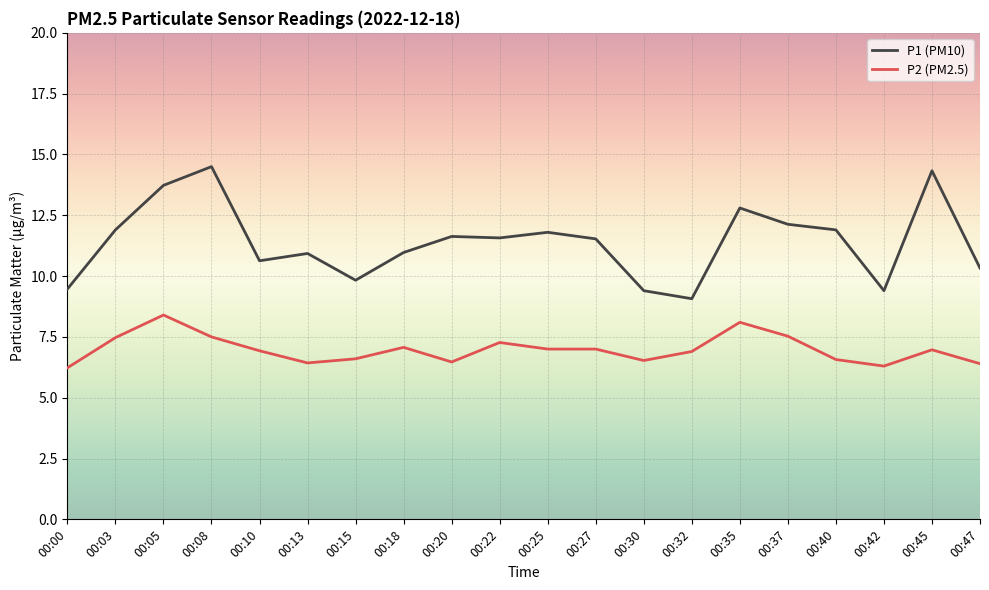

What is the spread (max minus min) of values at 00:47?

3.9